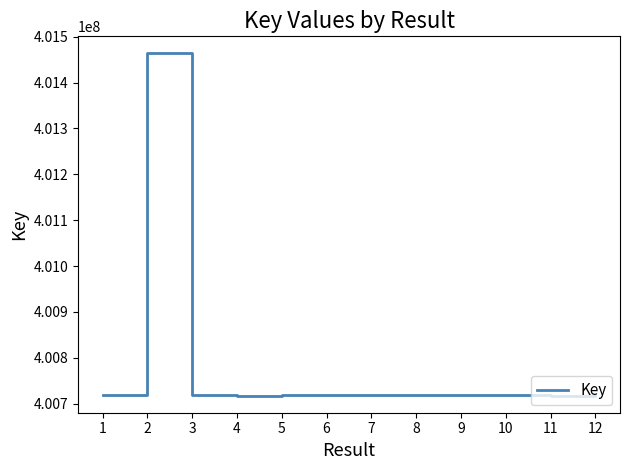

What value does the data have at 6?

400718205